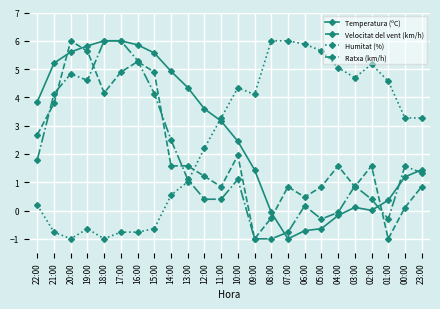

Rank the series by their average value, from lowest to highest.

Ratxa (km/h), Velocitat del vent (km/h), Humitat (%), Temperatura (ºC)